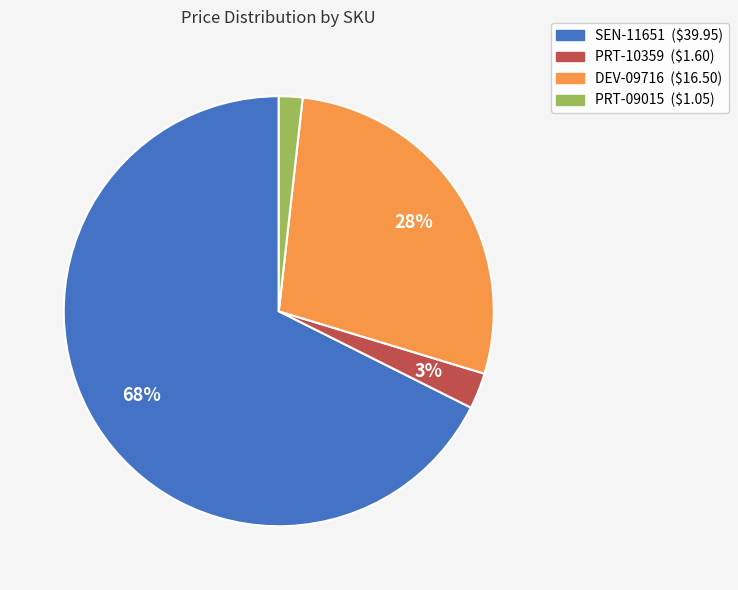

Does DEV-09716 account for over 50% of the chart?

No